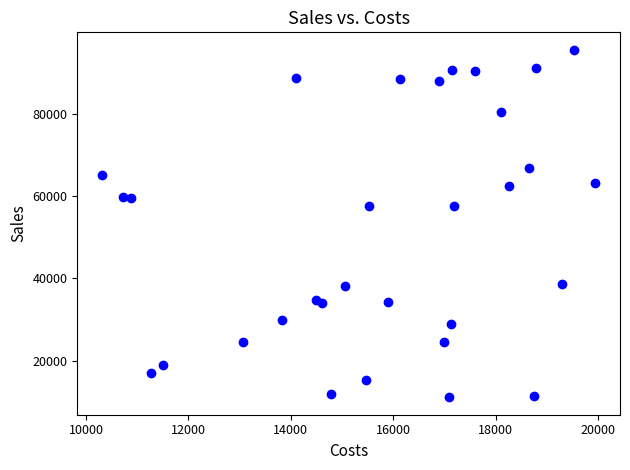

What is the range of Y values (max minus min)?

84391